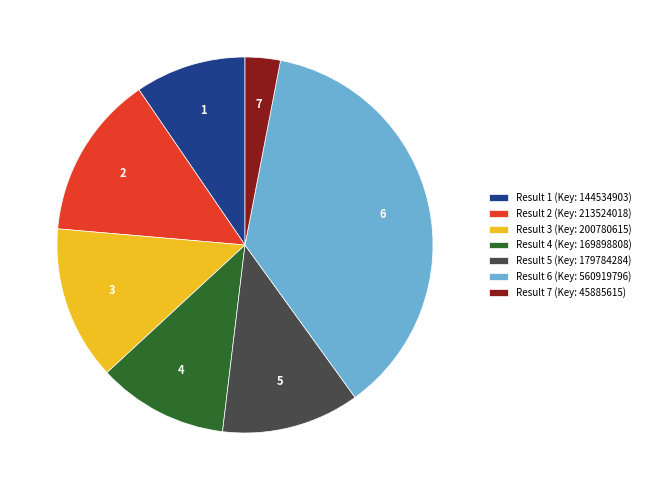

Is it true that Result 4 (Key: 169898808) is 11% of the pie?

True